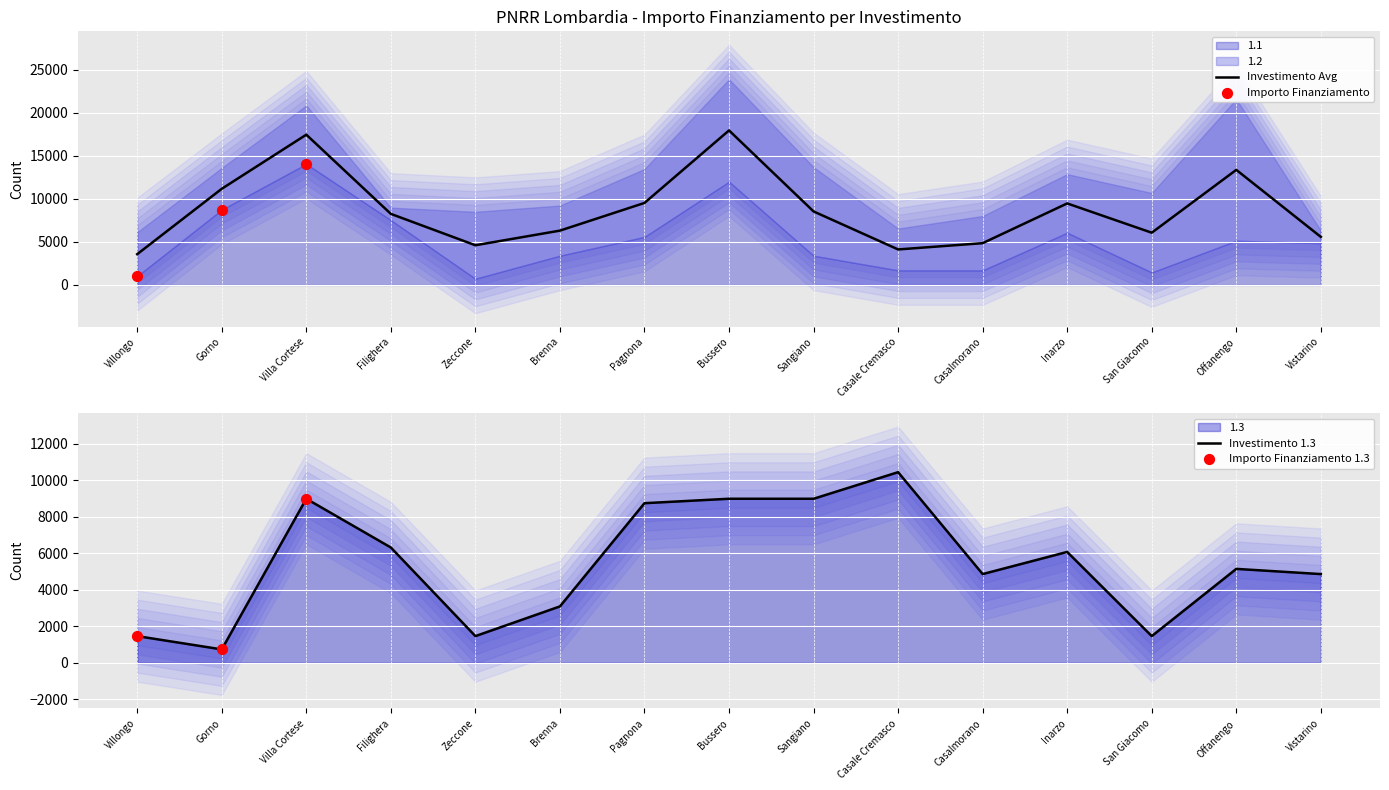

Is the value of 1.2 at Sangiano greater than the value of 1.3 at San Giacomo?

Yes